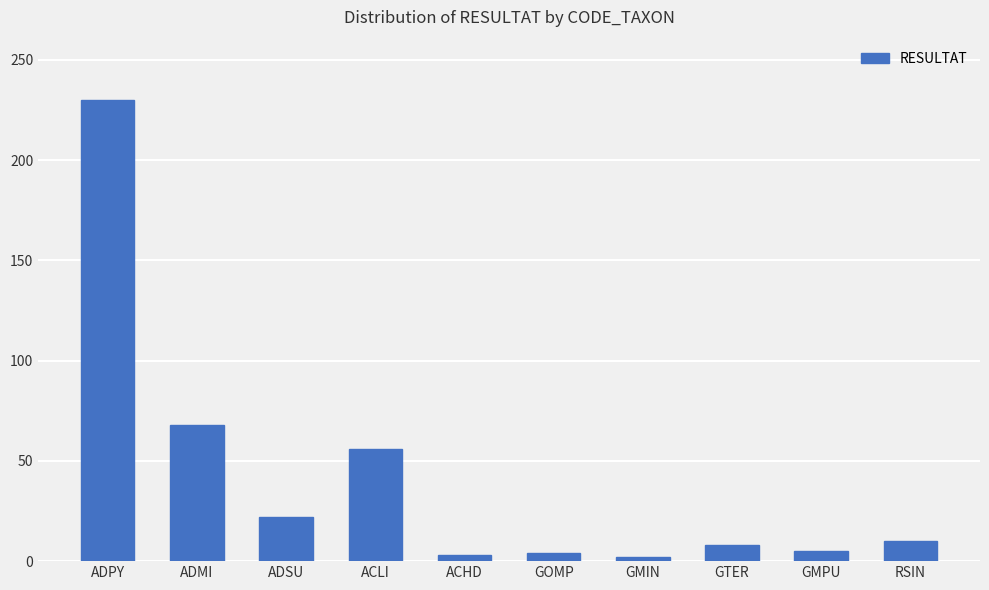

Between GTER and ADMI, which is larger?

ADMI